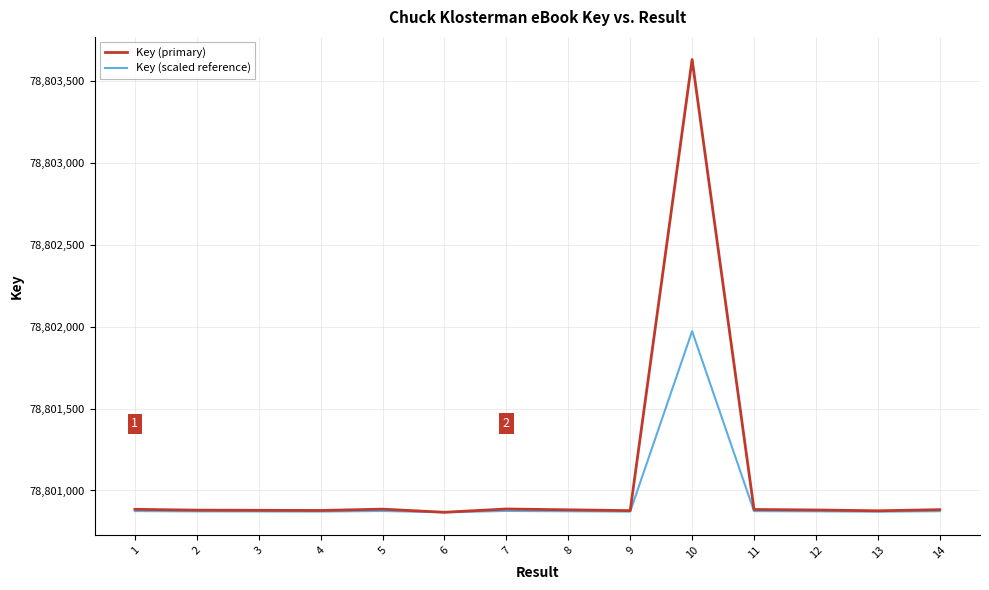

Which series has the largest range (max minus min)?

Key (primary)